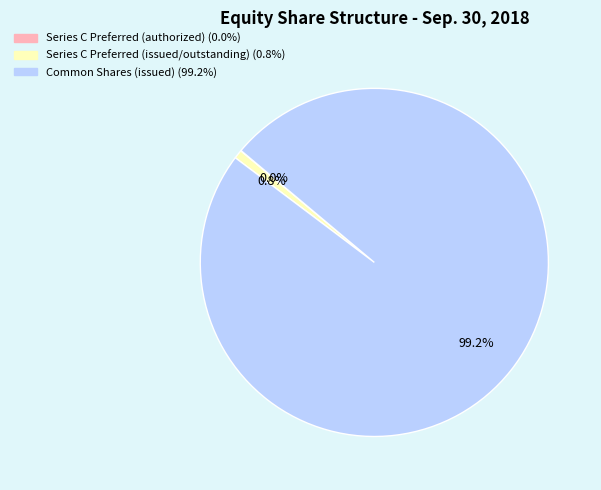

Is there any slice that represents more than half of the pie?

Yes